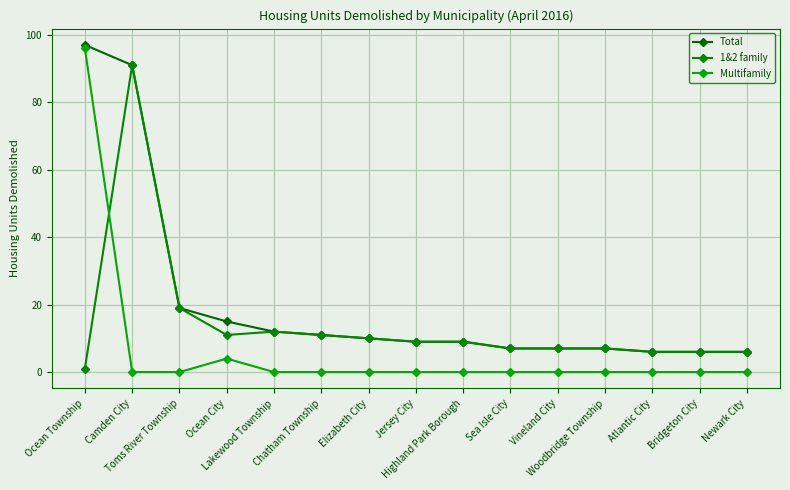

What is the difference between the maximum and second lowest values in the 1&2 family series?

85